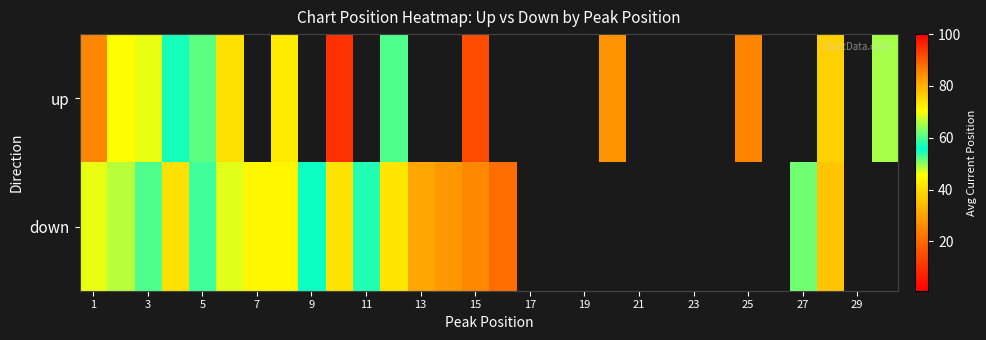

Which series has the largest range (max minus min)?

up